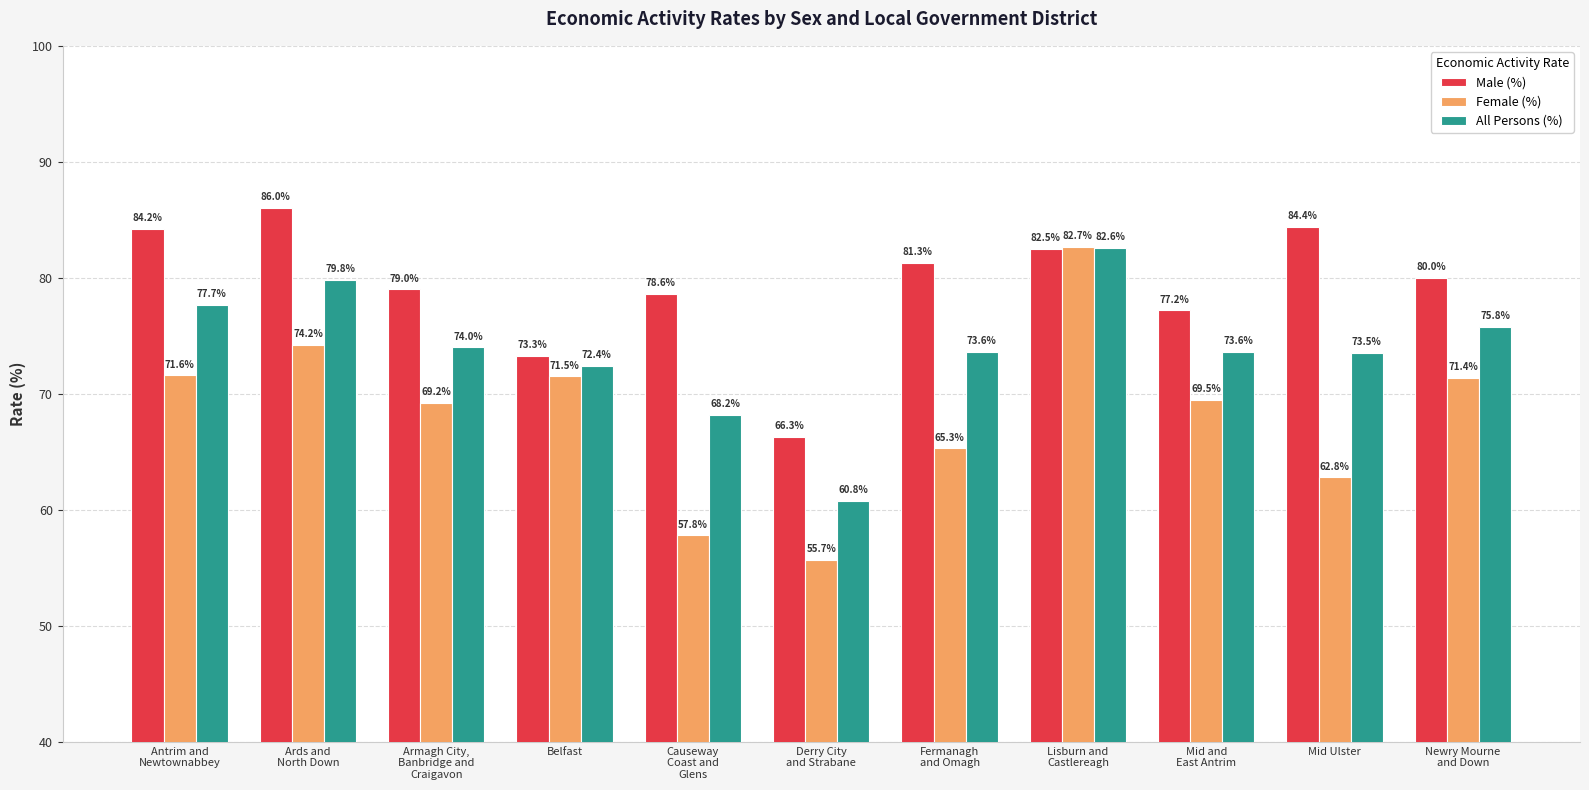

Reading left to right, transcribe all the data shown in this chart.

Male (%): 84.2	86.0	79.0	73.3	78.6	66.3	81.3	82.5	77.2	84.4	80.0
Female (%): 71.6	74.2	69.2	71.5	57.8	55.7	65.3	82.7	69.5	62.8	71.4
All Persons (%): 77.7	79.8	74.0	72.4	68.2	60.8	73.6	82.6	73.6	73.5	75.8